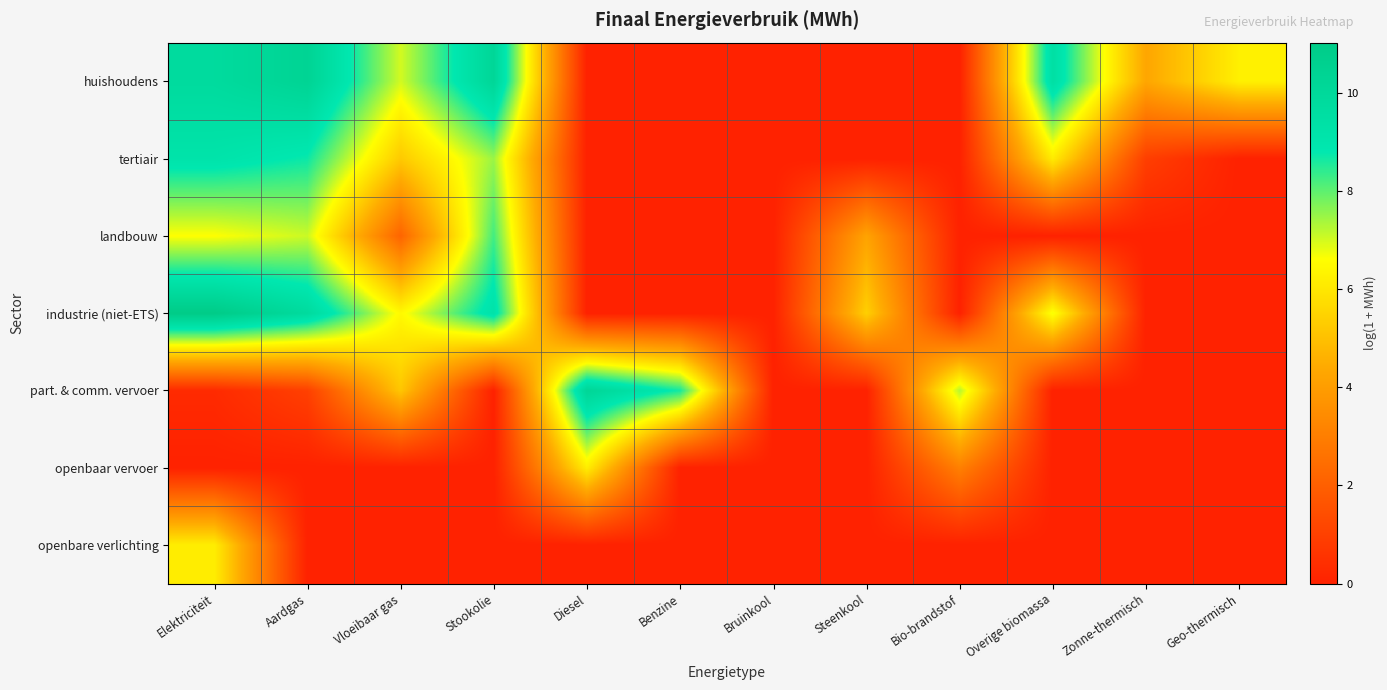

Reading left to right, extract all data points from this chart.

huishoudens: Elektriciteit=9.8	Aardgas=10.3	Vloeibaar gas=7.0	Stookolie=10.2	Diesel=0.0	Benzine=0.0	Bruinkool=0.0	Steenkool=0.0	Bio-brandstof=0.0	Overige biomassa=9.5	Zonne-thermisch=4.3	Geo-thermisch=6.2
tertiair: Elektriciteit=9.1	Aardgas=8.7	Vloeibaar gas=5.2	Stookolie=7.5	Diesel=0.0	Benzine=0.0	Bruinkool=0.0	Steenkool=0.0	Bio-brandstof=0.0	Overige biomassa=6.1	Zonne-thermisch=0.9	Geo-thermisch=0.0
landbouw: Elektriciteit=6.6	Aardgas=7.1	Vloeibaar gas=2.2	Stookolie=8.2	Diesel=0.0	Benzine=0.0	Bruinkool=0.0	Steenkool=4.2	Bio-brandstof=0.0	Overige biomassa=0.0	Zonne-thermisch=0.0	Geo-thermisch=0.0
industrie (niet-ETS): Elektriciteit=11.0	Aardgas=9.8	Vloeibaar gas=6.5	Stookolie=9.2	Diesel=0.0	Benzine=0.0	Bruinkool=0.0	Steenkool=5.4	Bio-brandstof=0.0	Overige biomassa=6.7	Zonne-thermisch=0.0	Geo-thermisch=0.0
part. & comm. vervoer: Elektriciteit=0.3	Aardgas=1.0	Vloeibaar gas=5.2	Stookolie=0.0	Diesel=10.2	Benzine=8.6	Bruinkool=0.0	Steenkool=0.0	Bio-brandstof=7.3	Overige biomassa=0.0	Zonne-thermisch=0.0	Geo-thermisch=0.0
openbaar vervoer: Elektriciteit=0.0	Aardgas=0.0	Vloeibaar gas=0.0	Stookolie=0.0	Diesel=6.2	Benzine=0.0	Bruinkool=0.0	Steenkool=0.0	Bio-brandstof=3.1	Overige biomassa=0.0	Zonne-thermisch=0.0	Geo-thermisch=0.0
openbare verlichting: Elektriciteit=6.2	Aardgas=0.0	Vloeibaar gas=0.0	Stookolie=0.0	Diesel=0.0	Benzine=0.0	Bruinkool=0.0	Steenkool=0.0	Bio-brandstof=0.0	Overige biomassa=0.0	Zonne-thermisch=0.0	Geo-thermisch=0.0